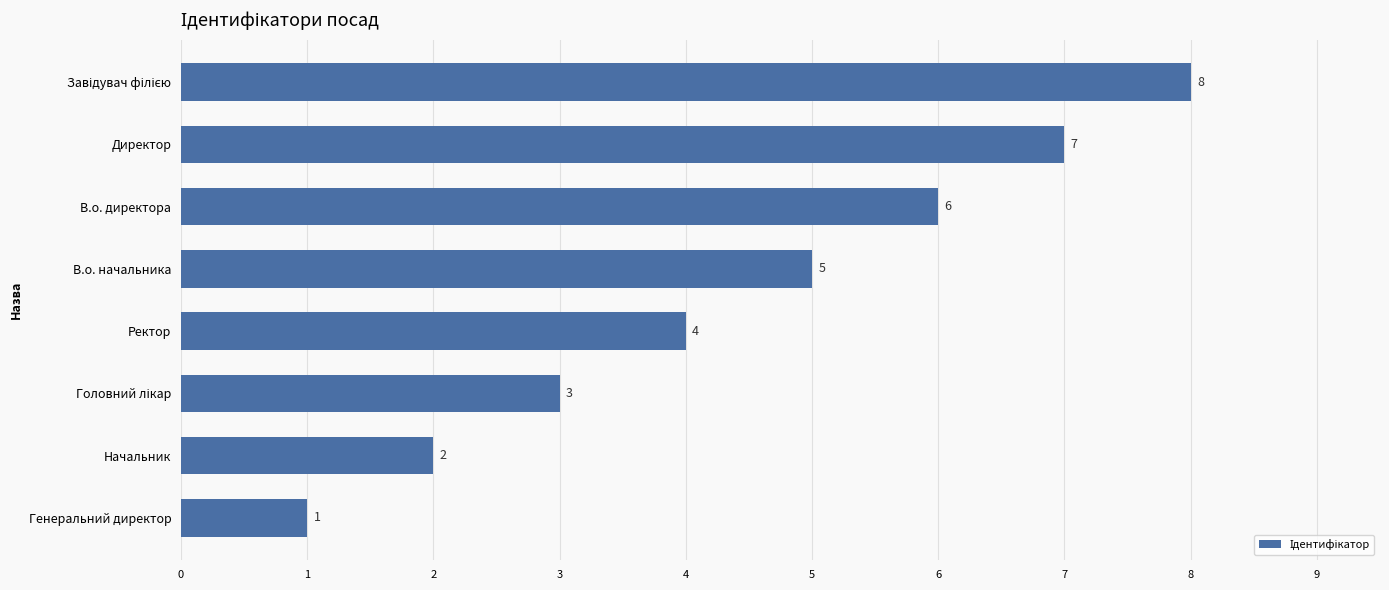

What is the difference between the second highest and minimum values?

6